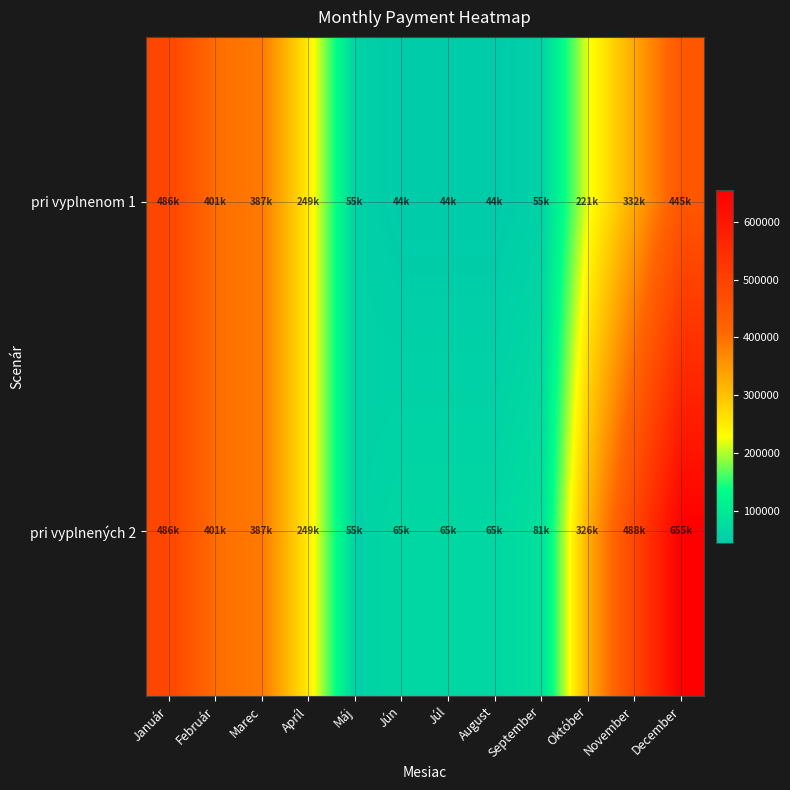

What is the greatest value displayed?

655336.0